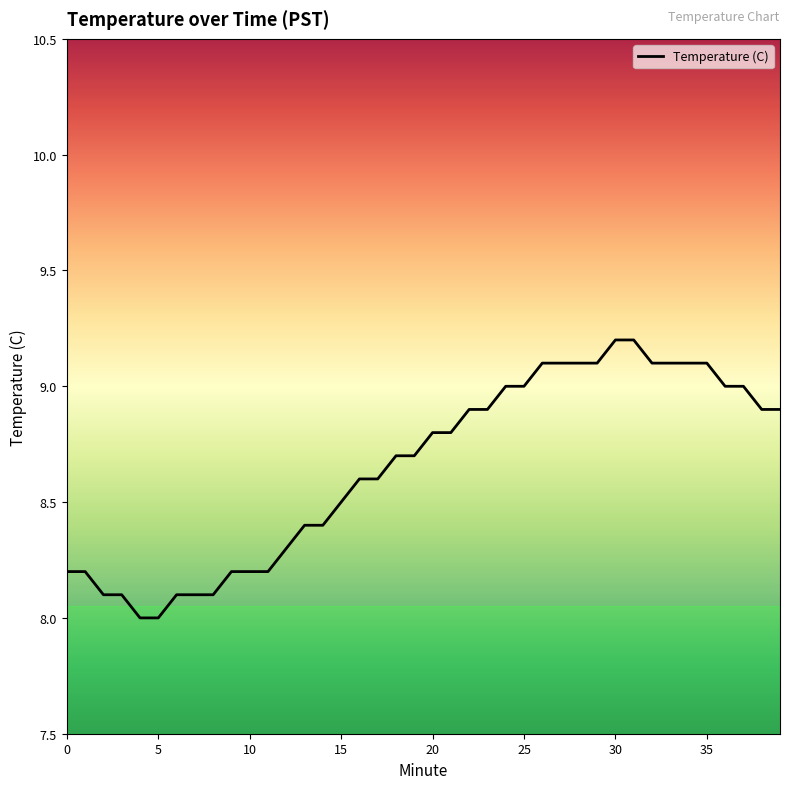

What is the maximum value shown in the chart?

9.2